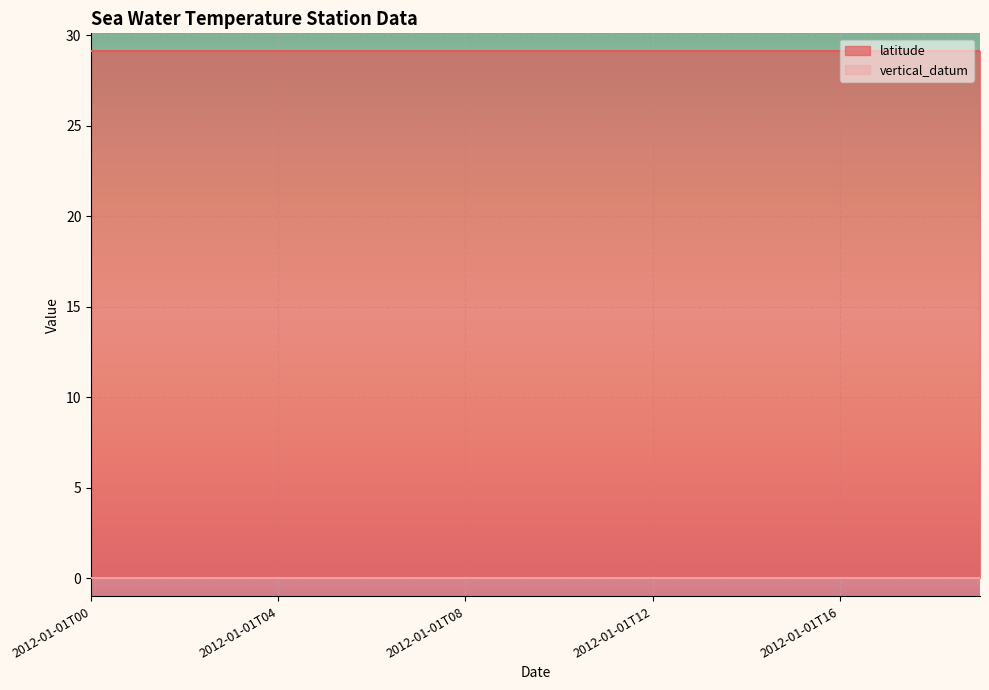

At which category is the sum across all series the highest?

2012-01-01T00